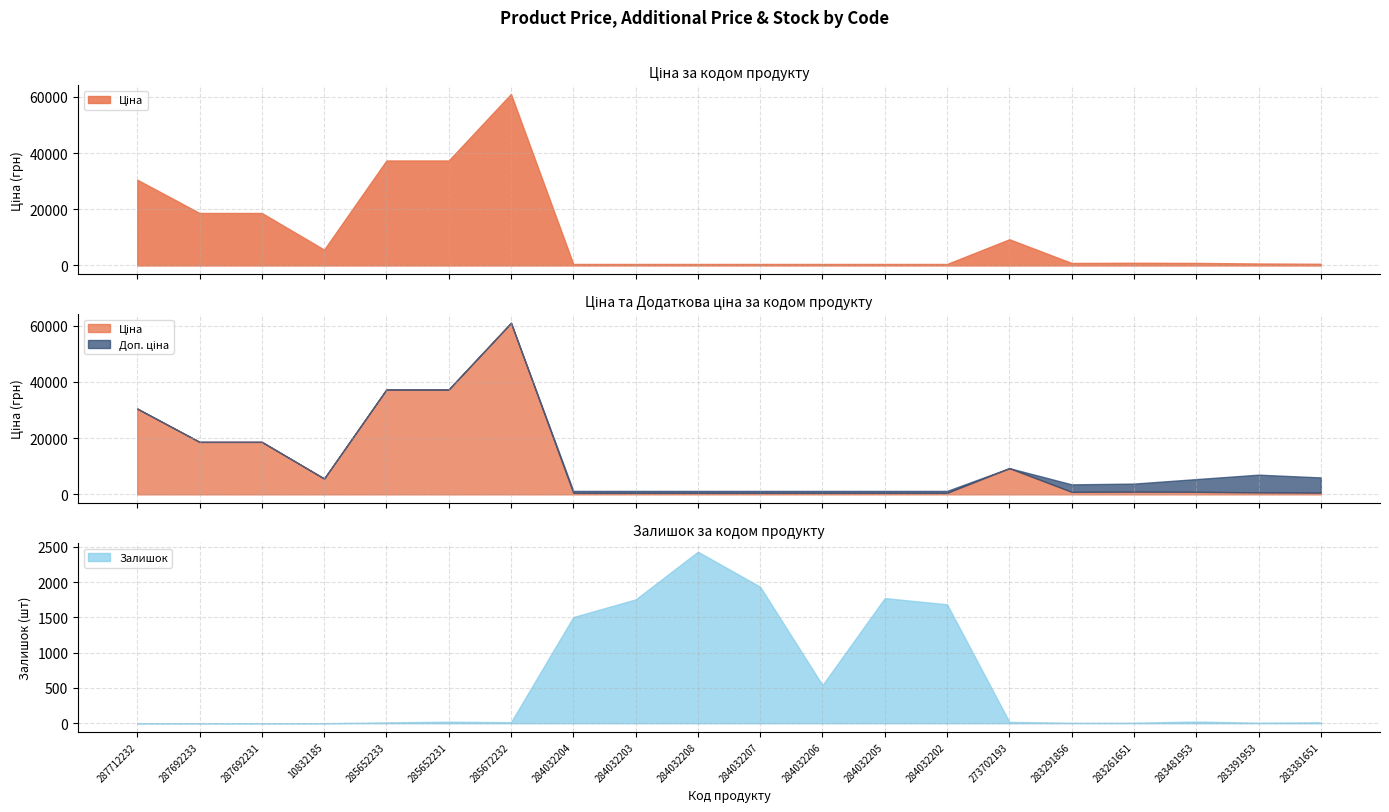

What is the difference between the second highest and minimum values in the Залишок series?

1936